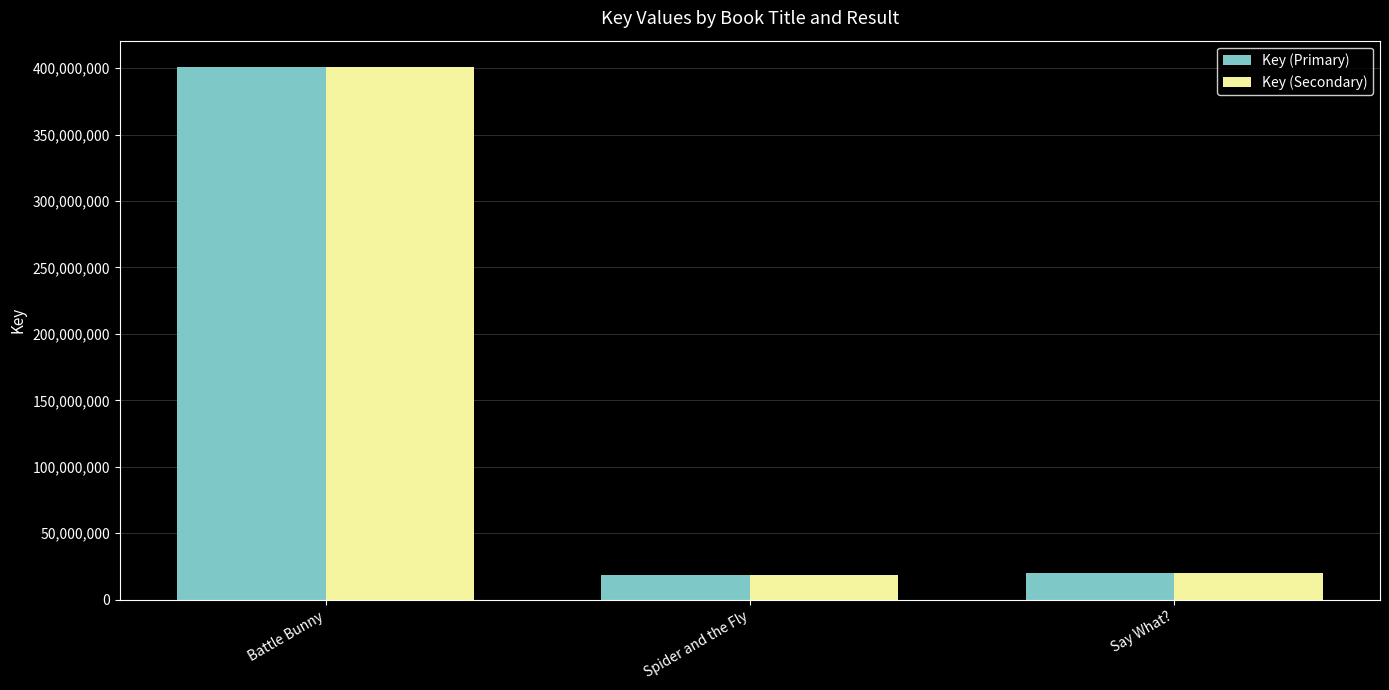

True or false: Key (Primary) has a value of 20183221 at Say What?.

True